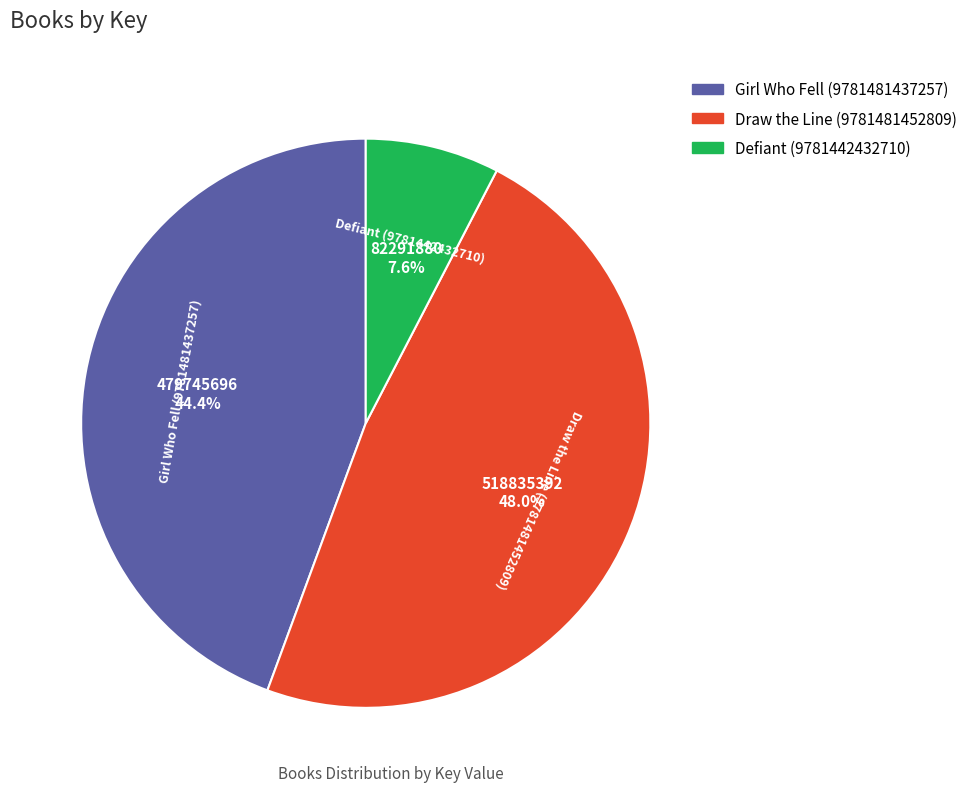

Rank the categories by value from lowest to highest.

Defiant (9781442432710), Girl Who Fell (9781481437257), Draw the Line (9781481452809)